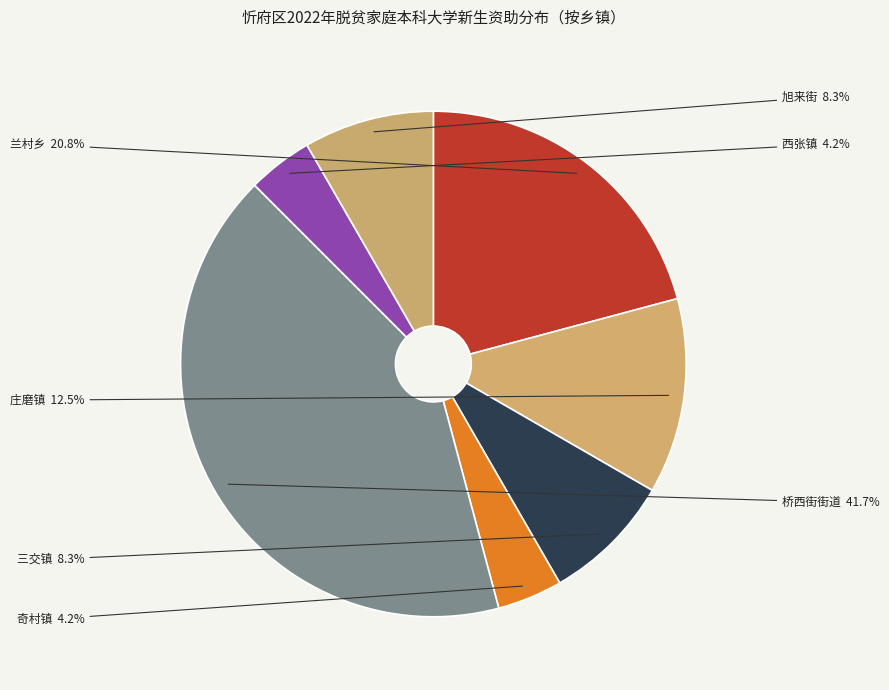

How much of the chart is everything except 兰村乡?

79.2%